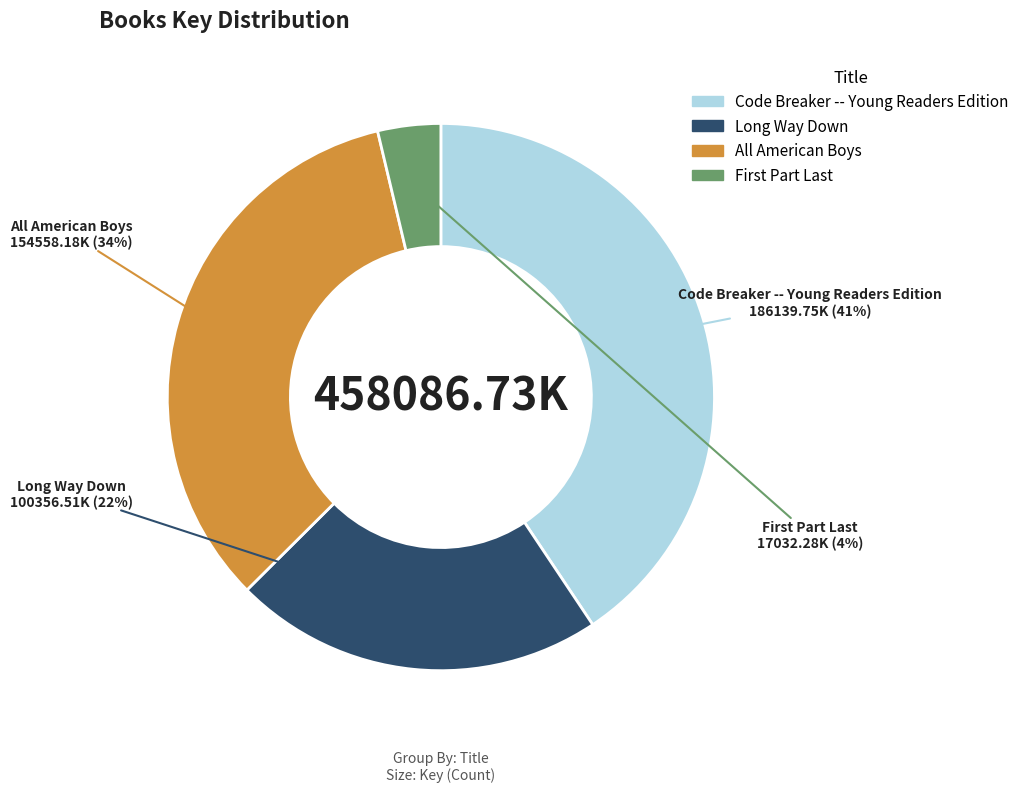

Rank the categories by value from lowest to highest.

First Part Last, Long Way Down, All American Boys, Code Breaker -- Young Readers Edition